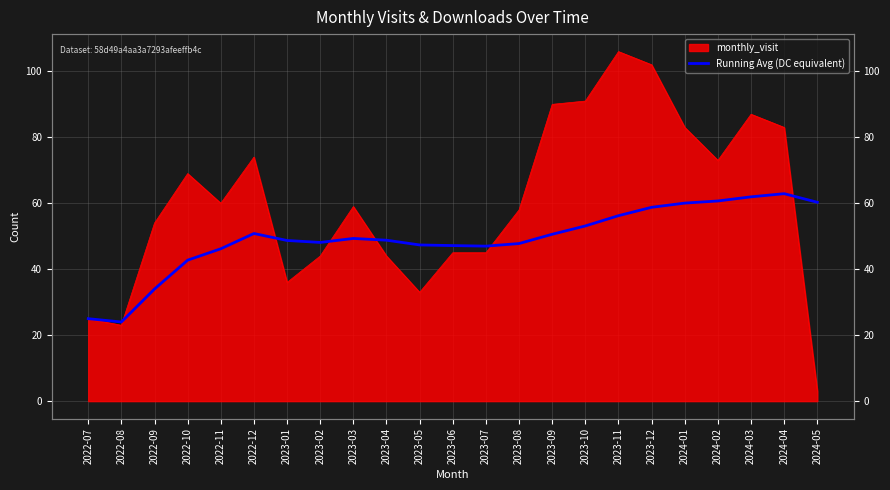

Where is the data nearest to the value 43?

2022-10